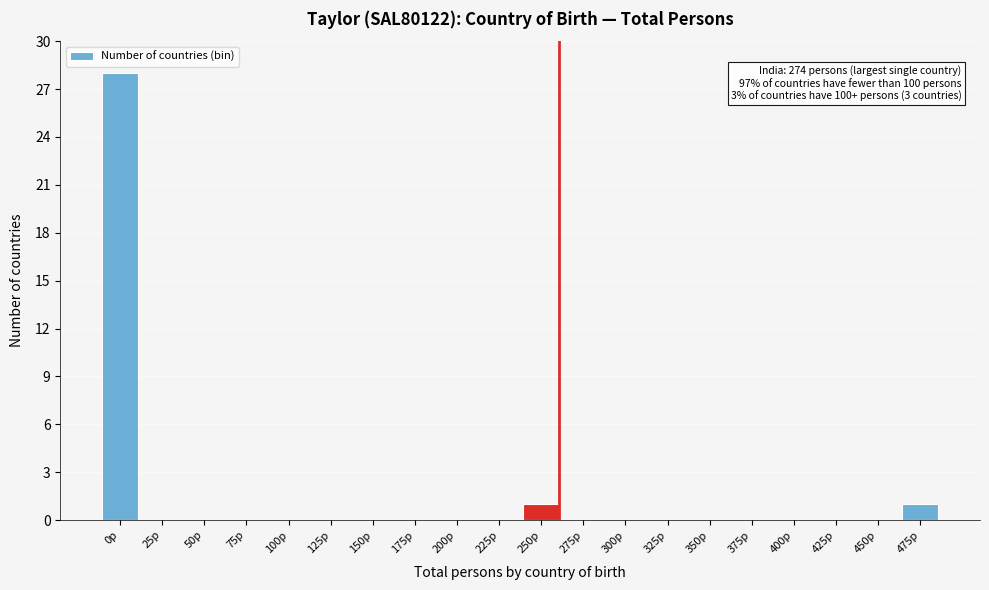

Reading right to left, extract all data points from this chart.

475p=1	450p=0	425p=0	400p=0	375p=0	350p=0	325p=0	300p=0	275p=0	250p=1	225p=0	200p=0	175p=0	150p=0	125p=0	100p=0	75p=0	50p=0	25p=0	0p=28